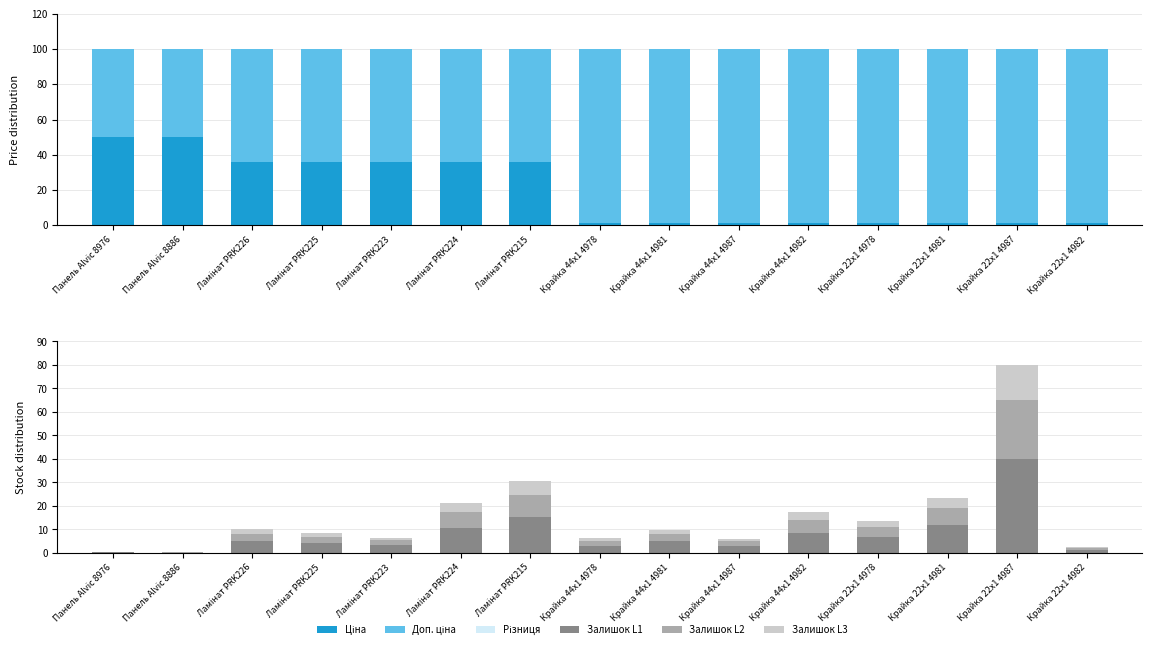

How many bars are there in total?

90